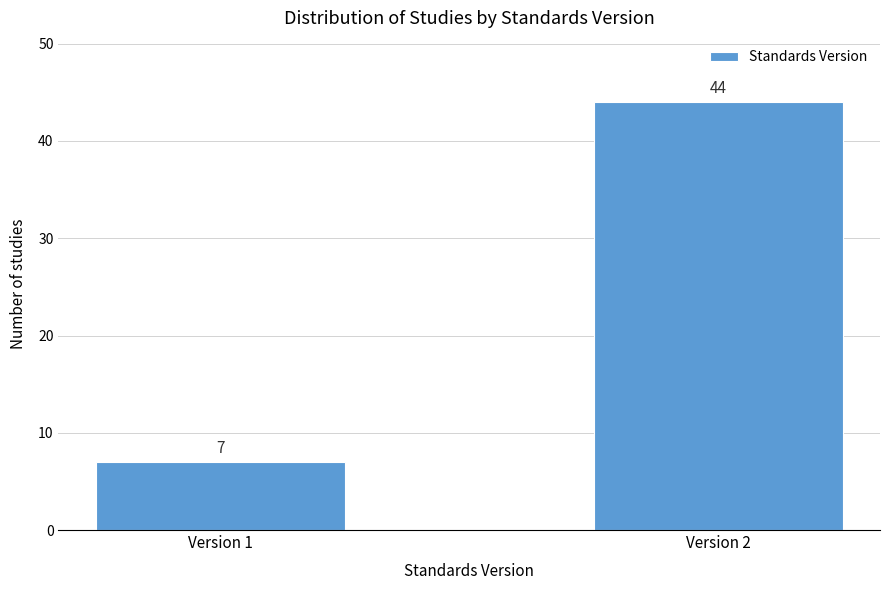

Reading right to left, transcribe all the data shown in this chart.

Version 2=44	Version 1=7